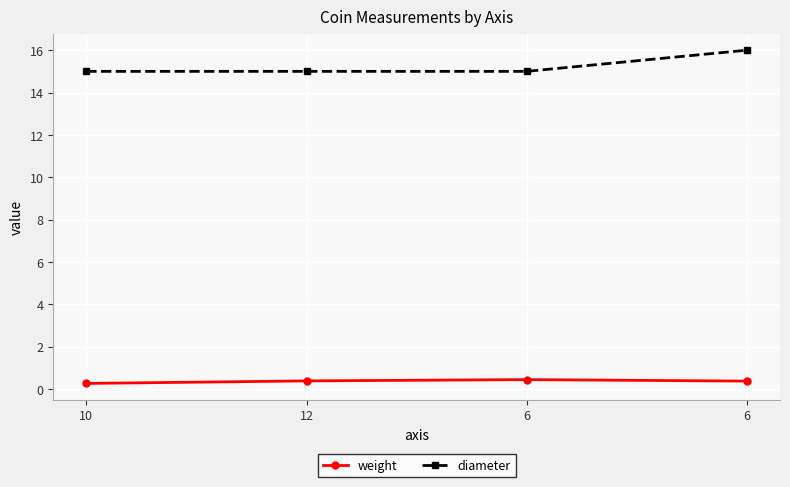

How many lines are shown in the chart?

2